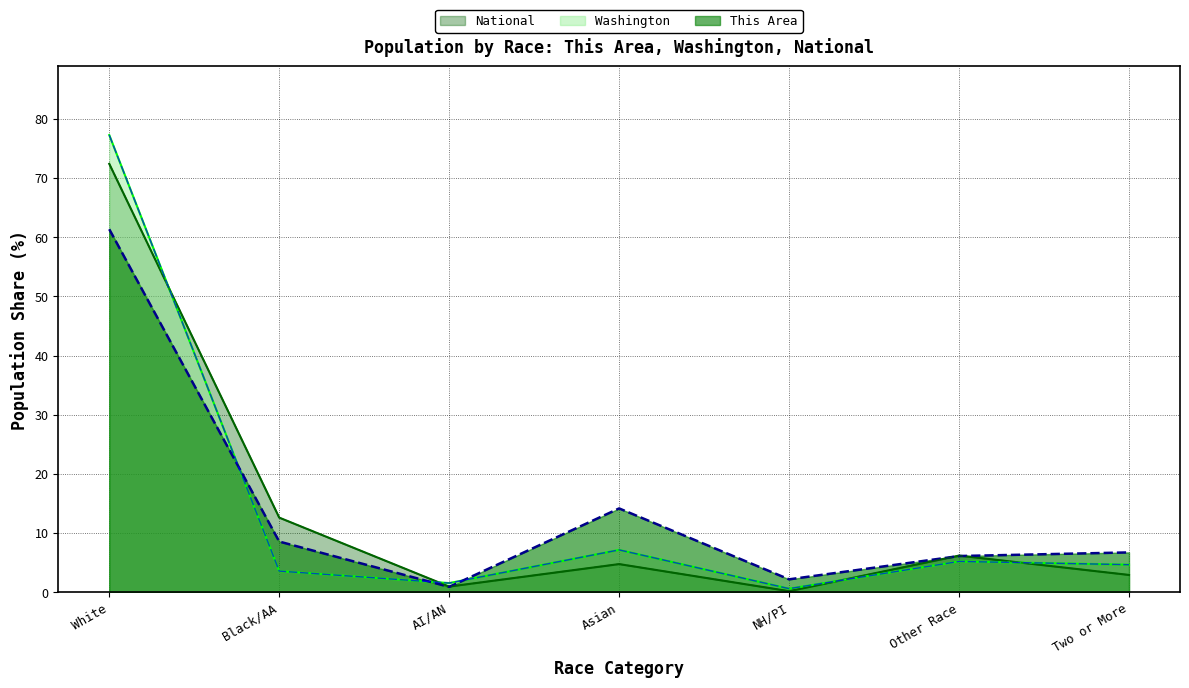

True or false: Washington and National cross at least once.

True